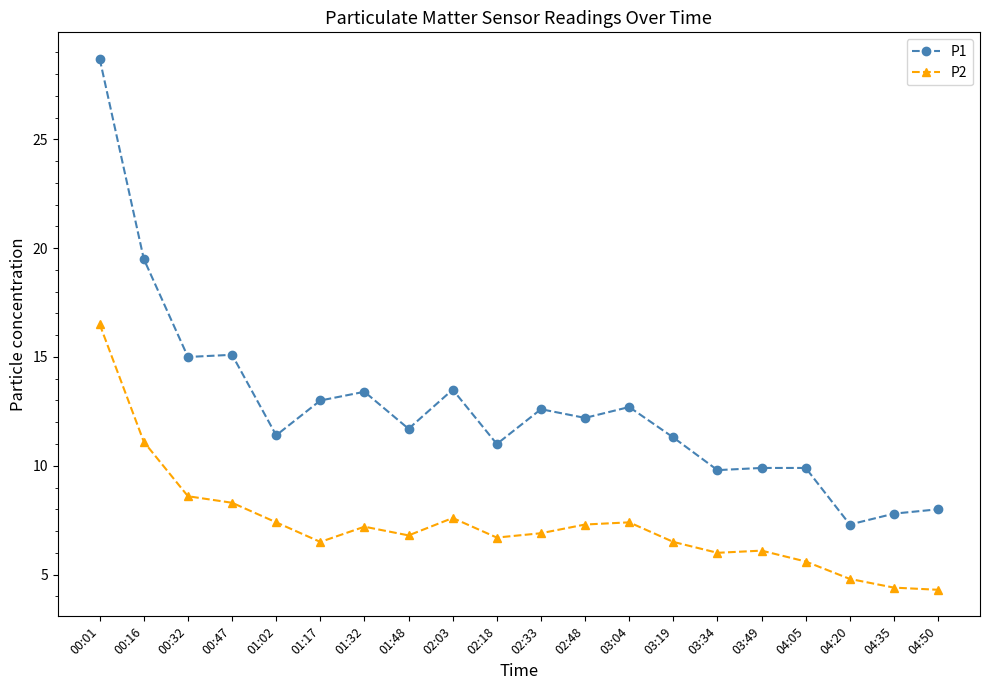

What is the difference between the maximum and minimum values in the P2 series?

12.2